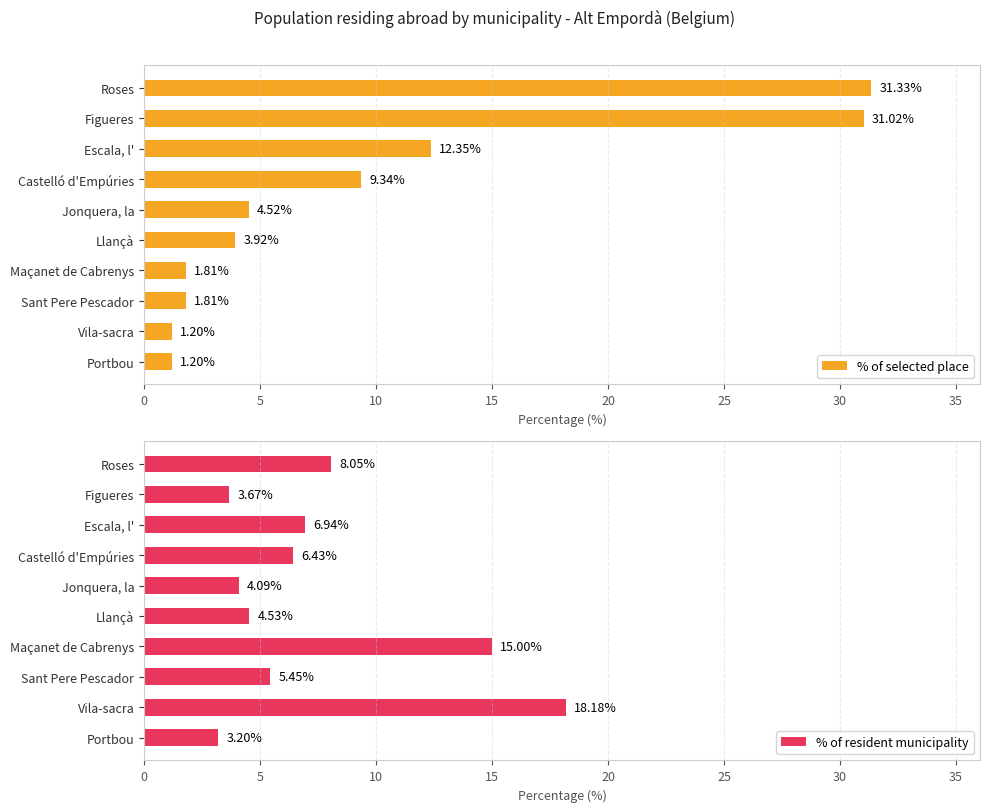

Which category has the highest value in the % of selected place series?

Roses